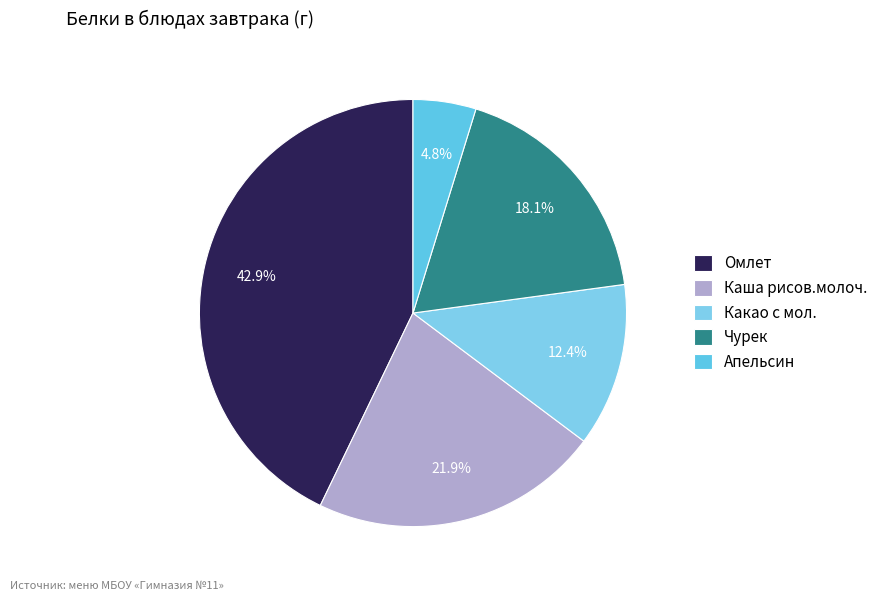

To the nearest percent, what percentage of the pie is Апельсин?

5%